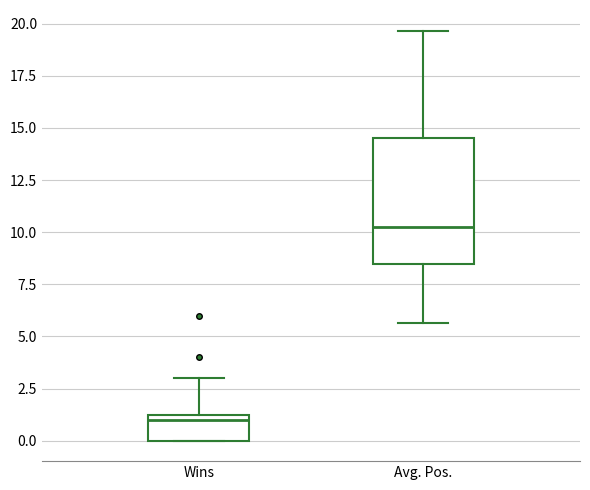

Reading left to right, transcribe this box plot: for each box, give where its median line is, the range the box spans, and where its two whiskers end, as read against the y-axis. The values are not printed on the chart, so give them approximately, as read against the axis.

Wins: median 1.0, box 0.0 to 1.5, whiskers 0.0 to 3.0
Avg. Pos.: median 10.0, box 8.5 to 14.5, whiskers 5.5 to 19.5